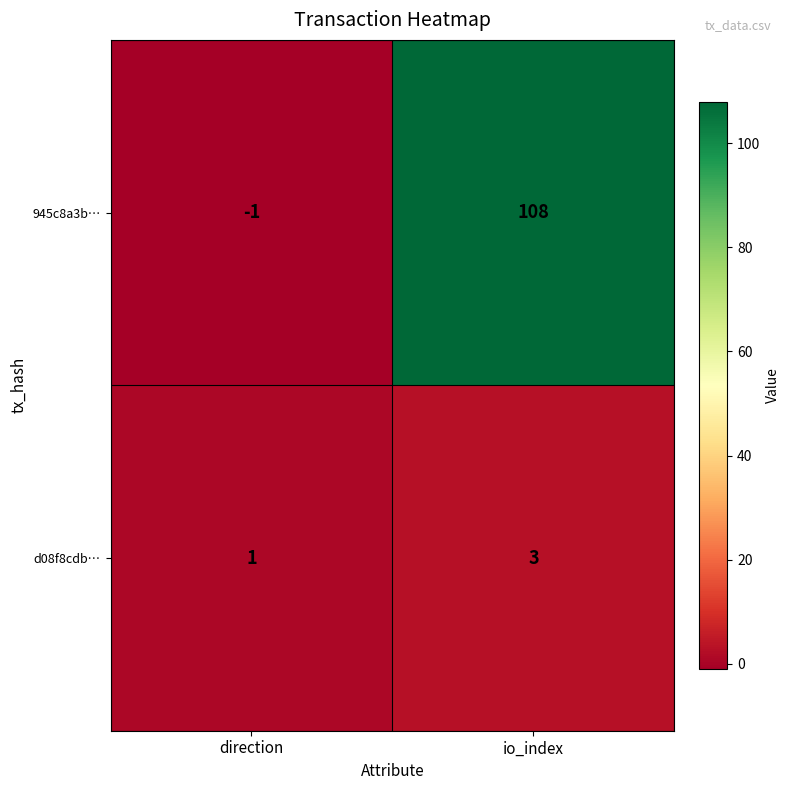

The d08f8cdb… series shows 1 at direction. True or false?

True